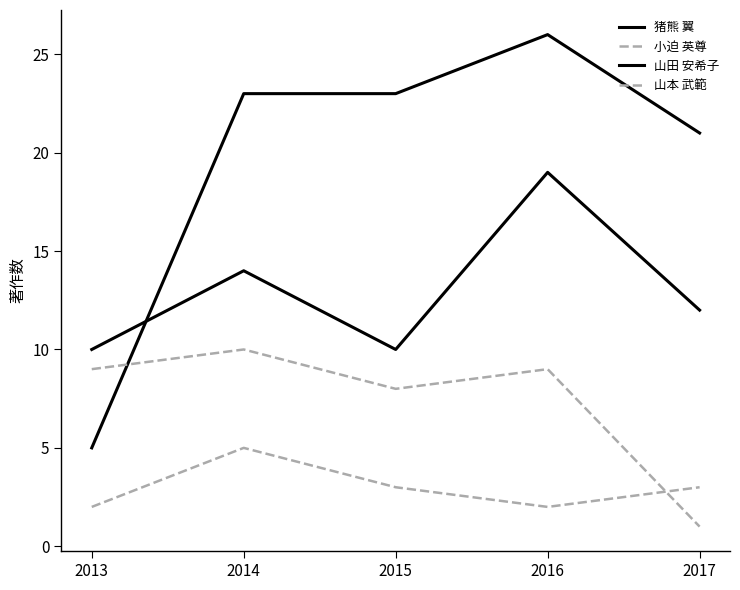

What is the approximate value of 山本 武範 at 2016?

9